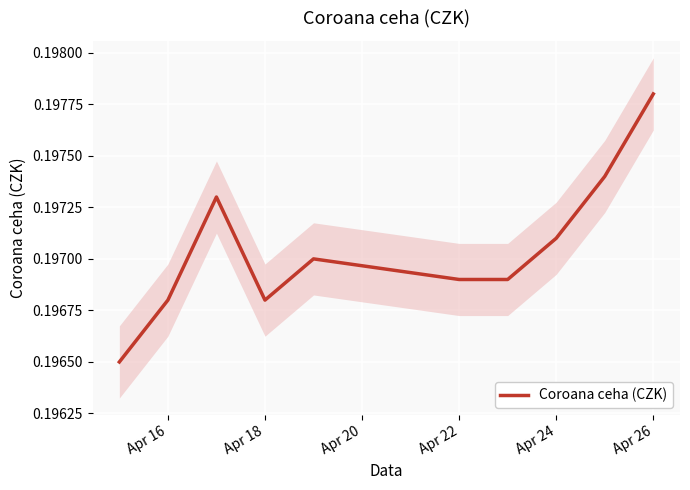

Is this an area chart (filled region under the line)?

No